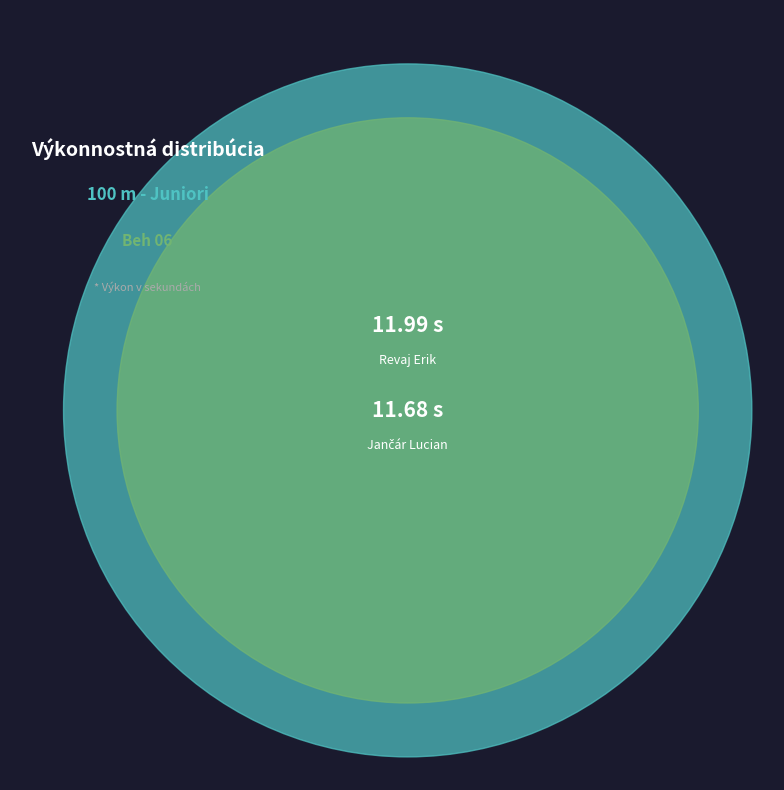

Is Jančár Lucian the majority of the pie?

No